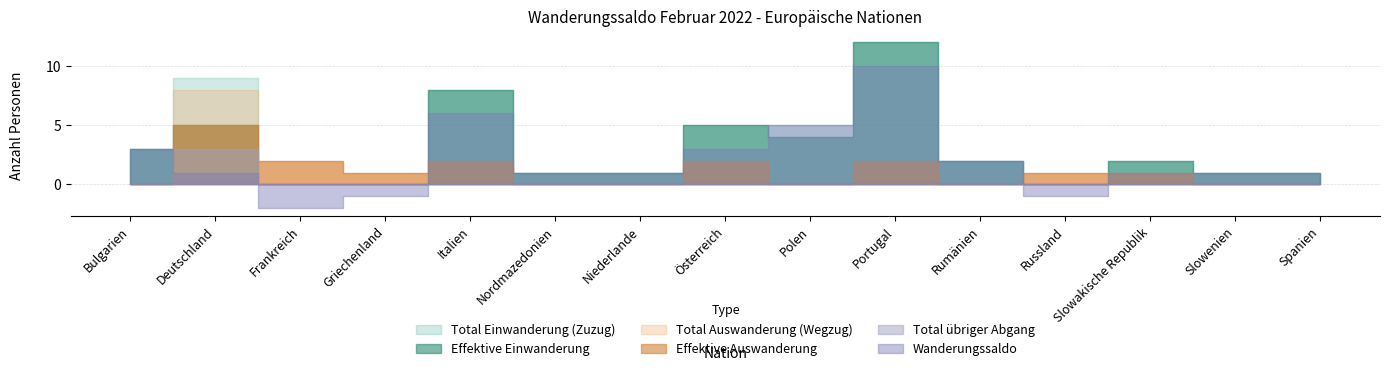

Which series changed the most between Deutschland and Frankreich?

Total Einwanderung (Zuzug)